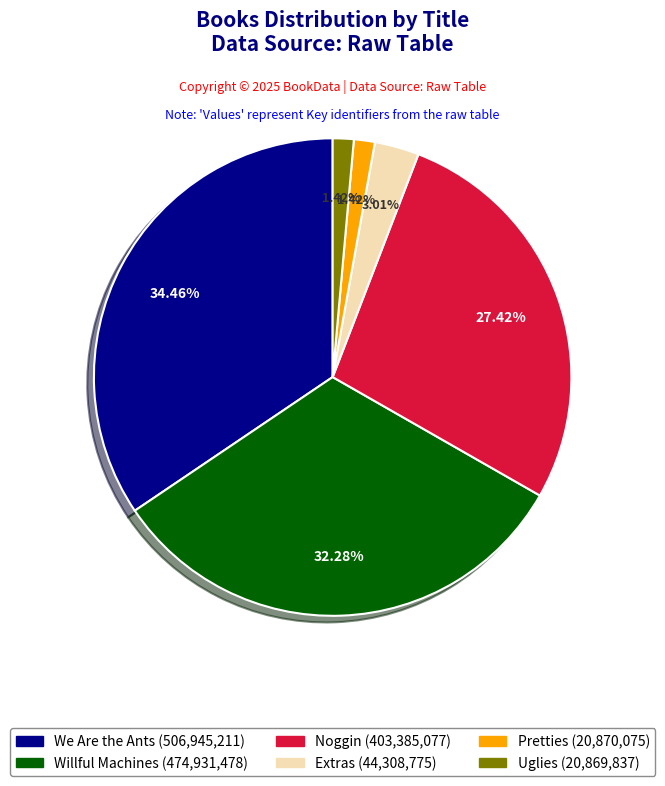

Is it true that Willful Machines is 32% of the pie?

True